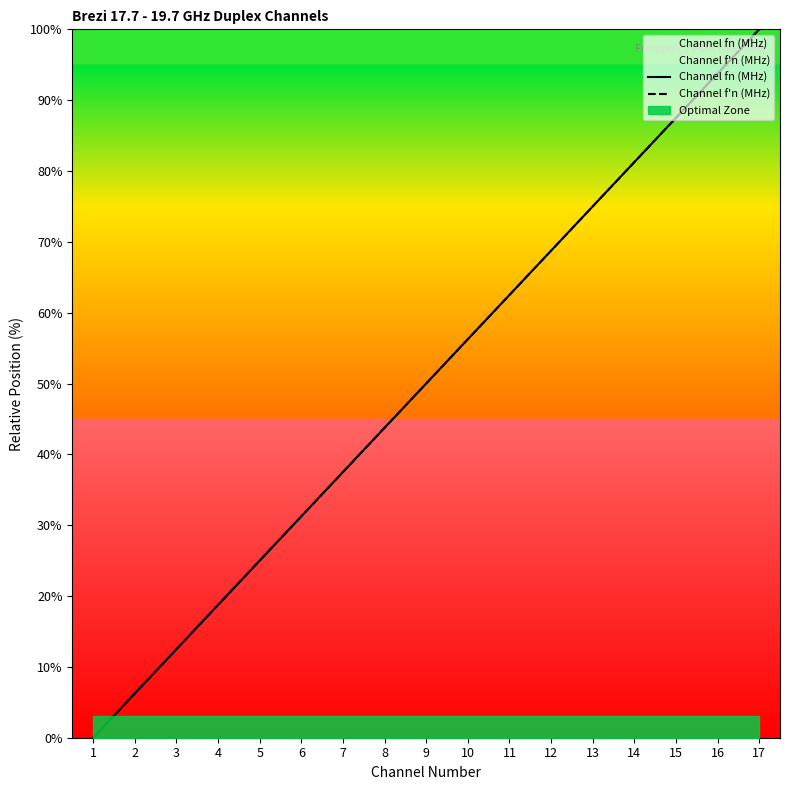

Which series has the largest range (max minus min)?

Channel fn (MHz)